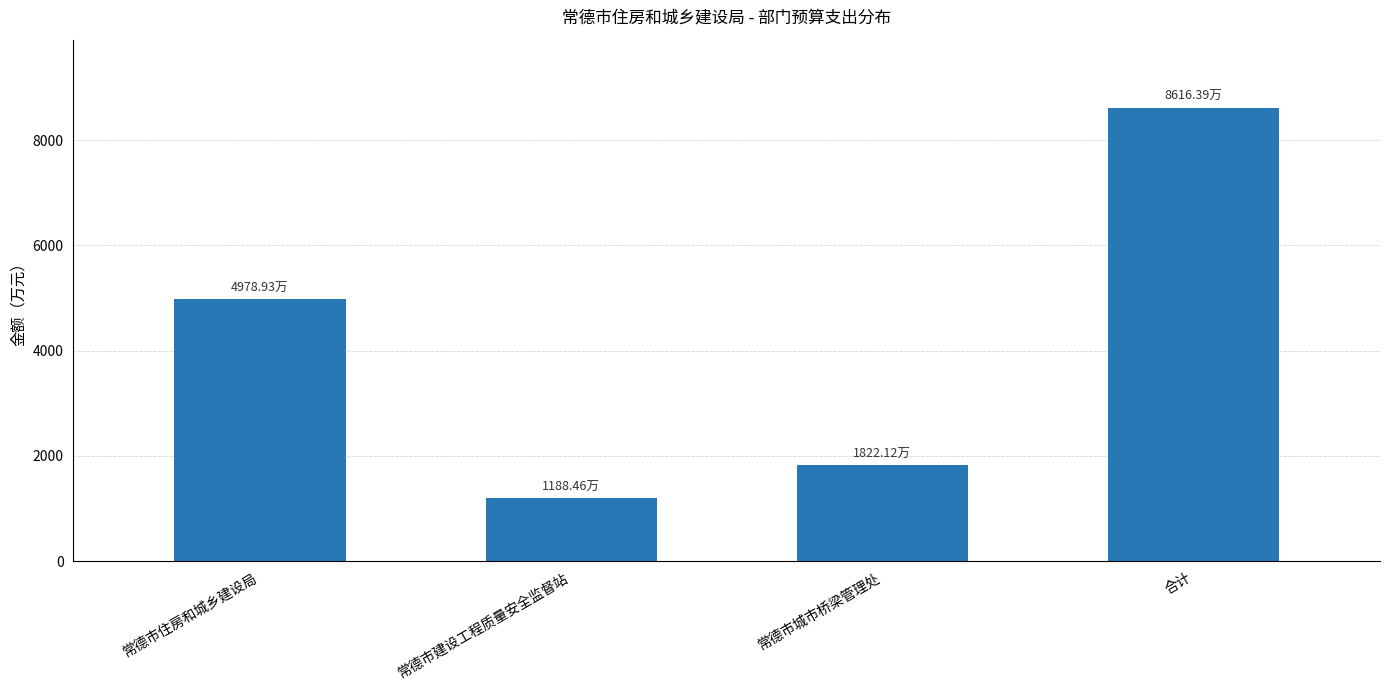

List the labels in order of value, smallest first.

常德市建设工程质量安全监督站, 常德市城市桥梁管理处, 常德市住房和城乡建设局, 合计